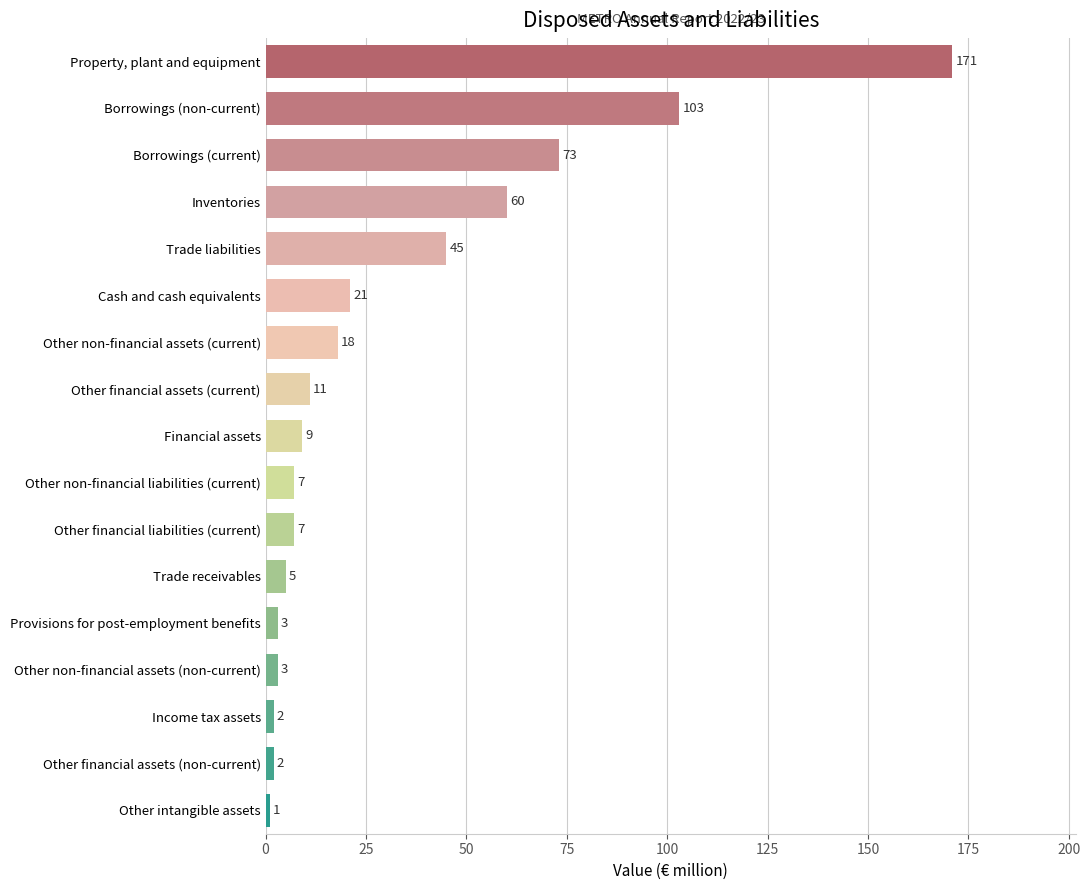

Reading bottom to top, extract all data points from this chart.

Other intangible assets=1	Other financial assets (non-current)=2	Income tax assets=2	Other non-financial assets (non-current)=3	Provisions for post-employment benefits=3	Trade receivables=5	Other financial liabilities (current)=7	Other non-financial liabilities (current)=7	Financial assets=9	Other financial assets (current)=11	Other non-financial assets (current)=18	Cash and cash equivalents=21	Trade liabilities=45	Inventories=60	Borrowings (current)=73	Borrowings (non-current)=103	Property, plant and equipment=171